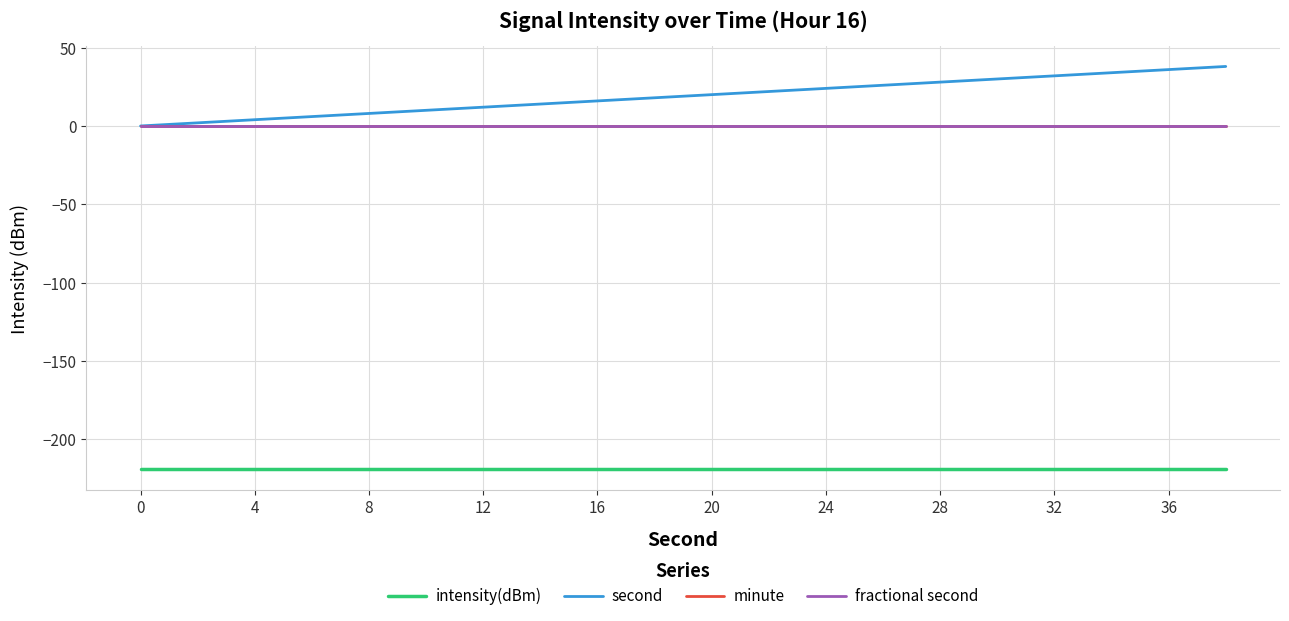

Does the chart have visible grid lines?

Yes